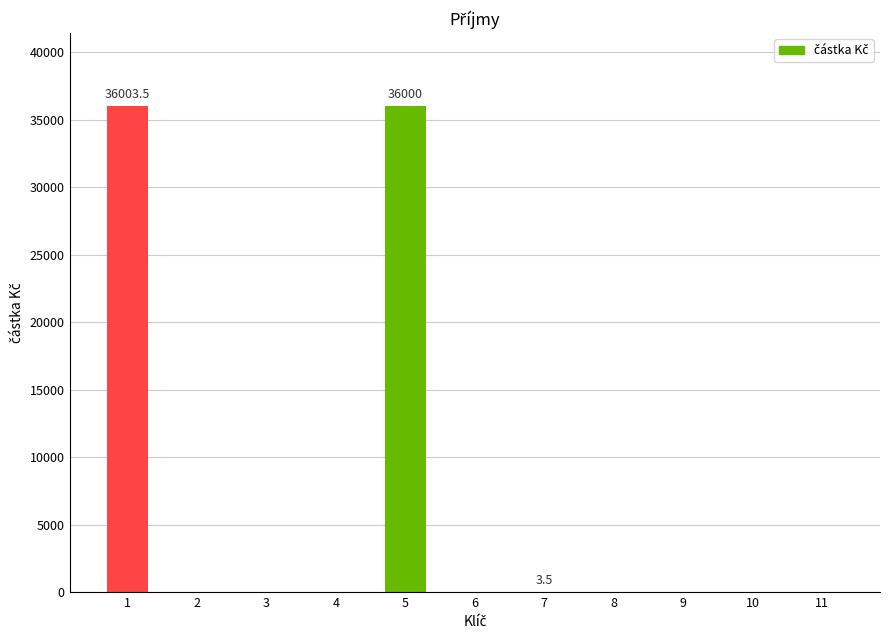

The value at 8 is -24249.5. True or false?

False